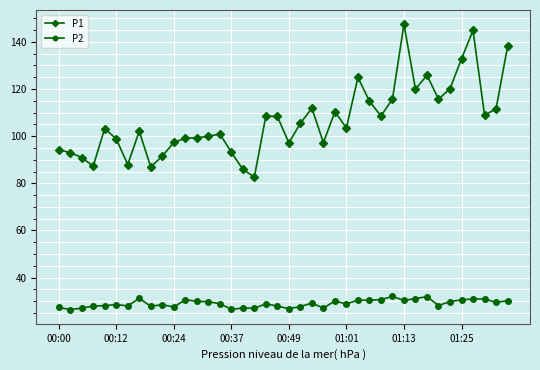

Which series has the largest range (max minus min)?

P1